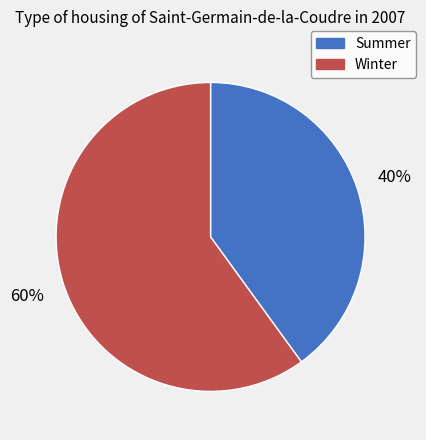

Rank the categories by value from highest to lowest.

Winter, Summer